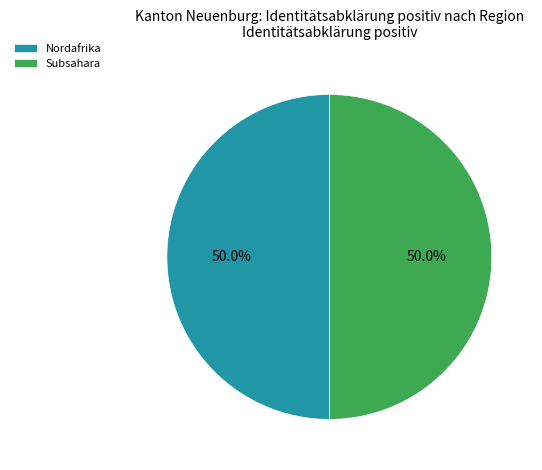

How many slices are in this pie chart?

2